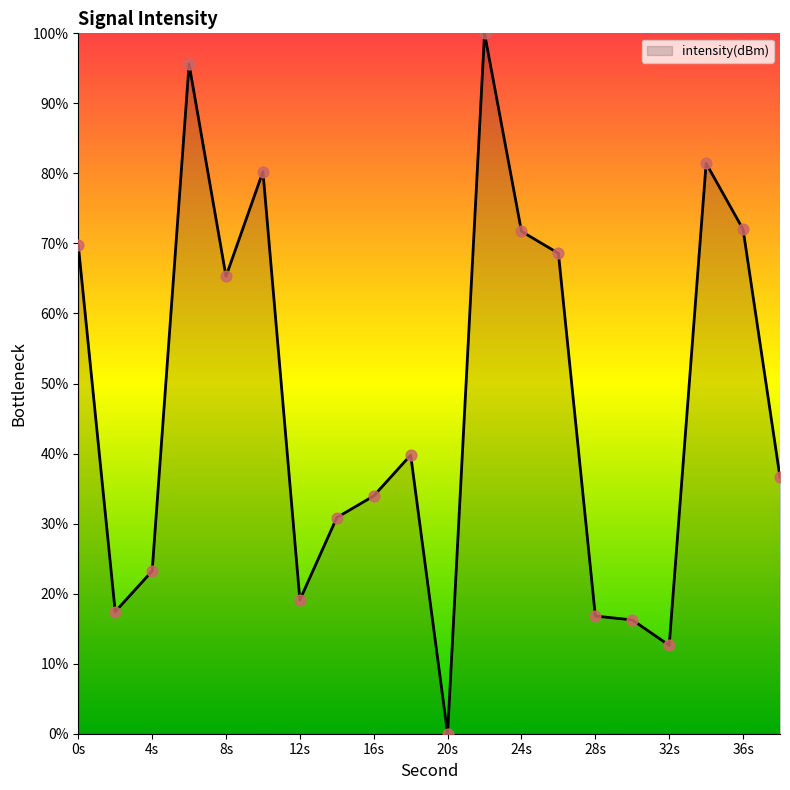

What is the maximum value shown in the chart?

100.0